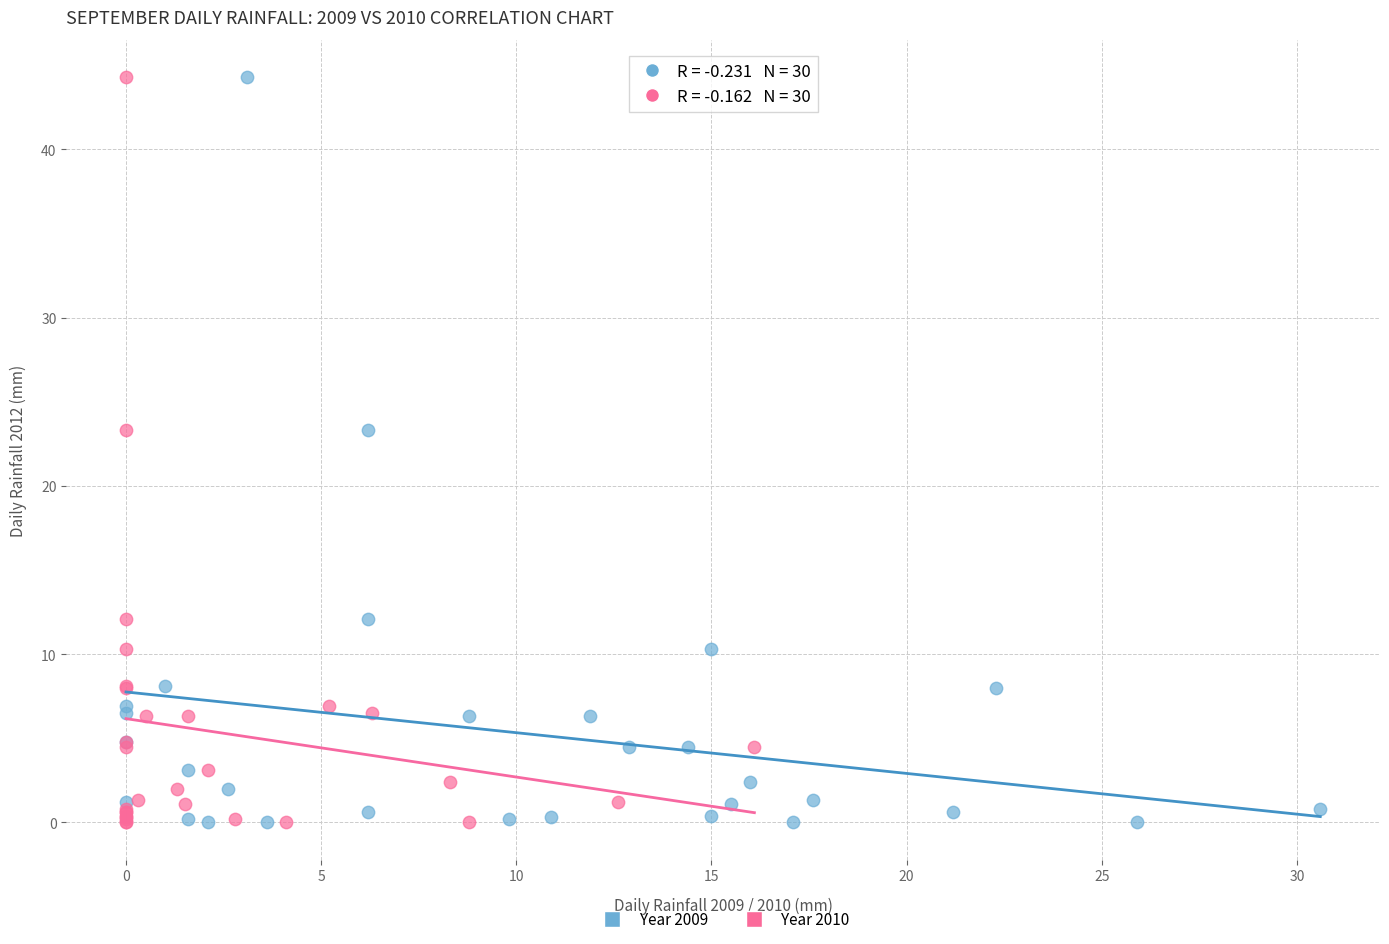

What are all the series names shown in the legend?

Year 2009, Year 2010